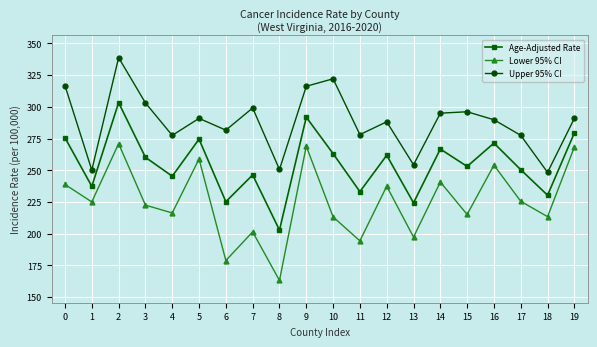

What is the highest value of the Upper 95% CI series?

338.8